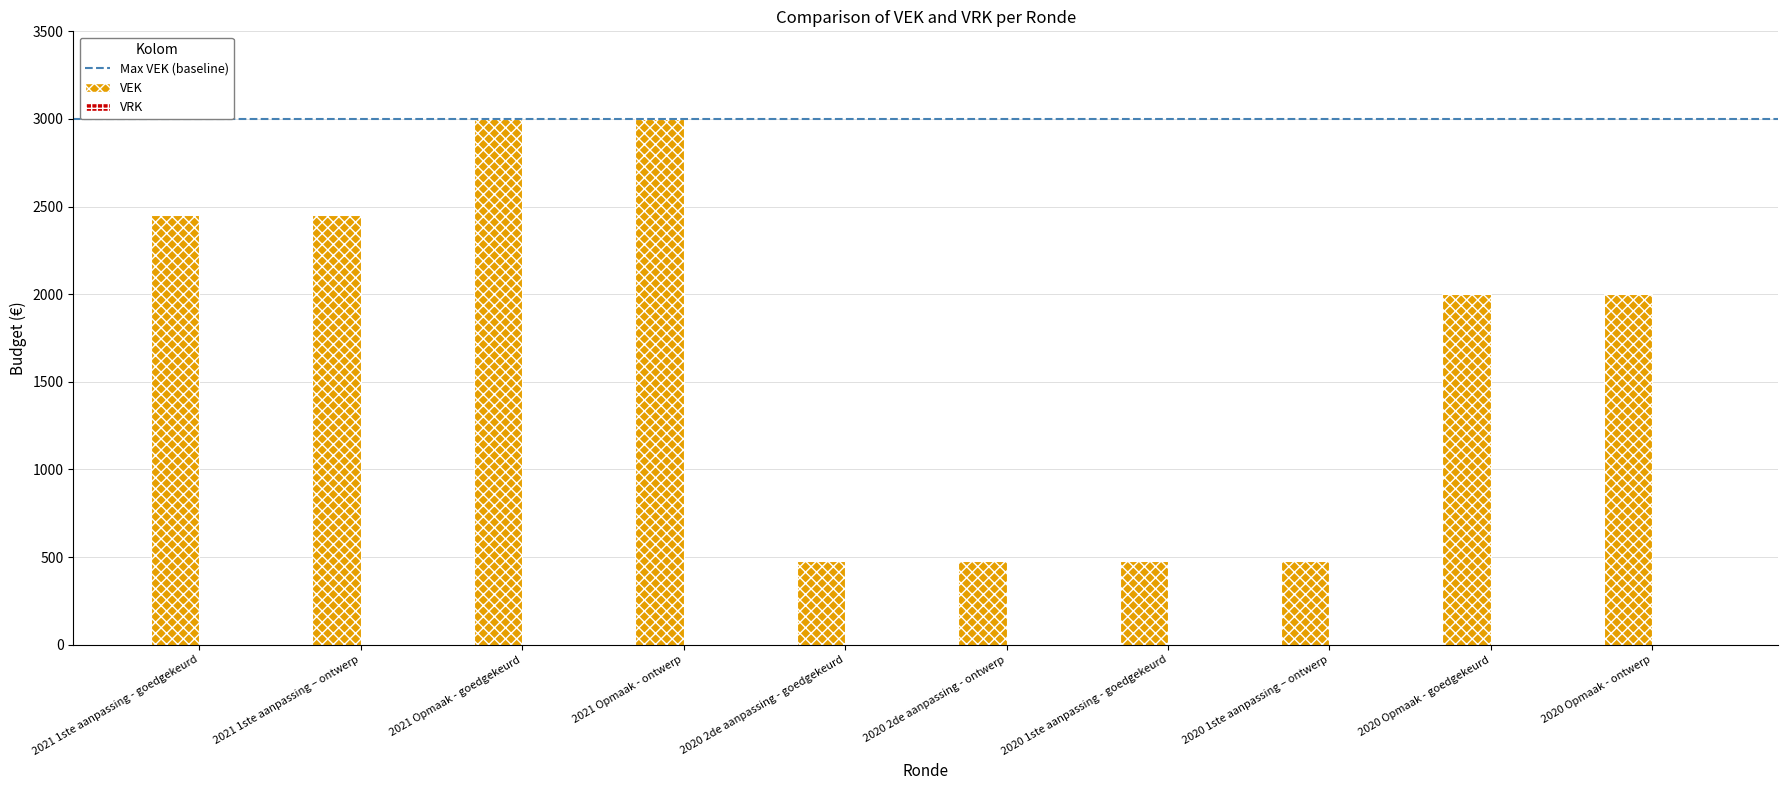

Count the number of data series in this chart.

1